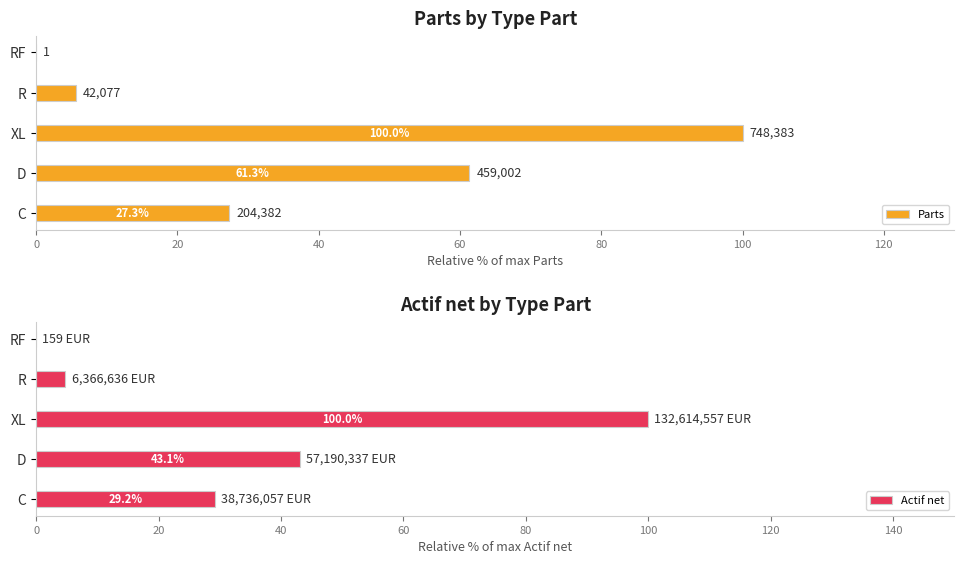

At how many categories does at least one series exceed 19?

3